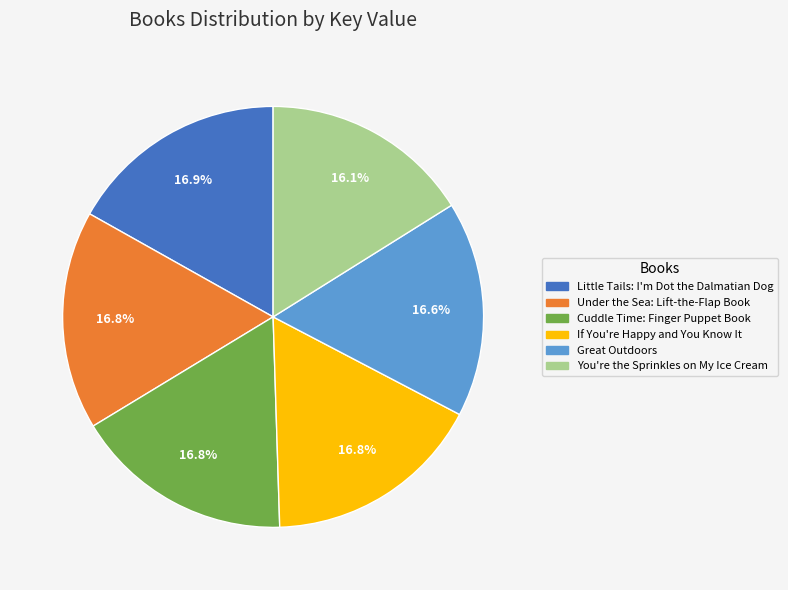

Approximately how many times larger is the value at Cuddle Time: Finger Puppet Book compared to If You're Happy and You Know It?

1.0